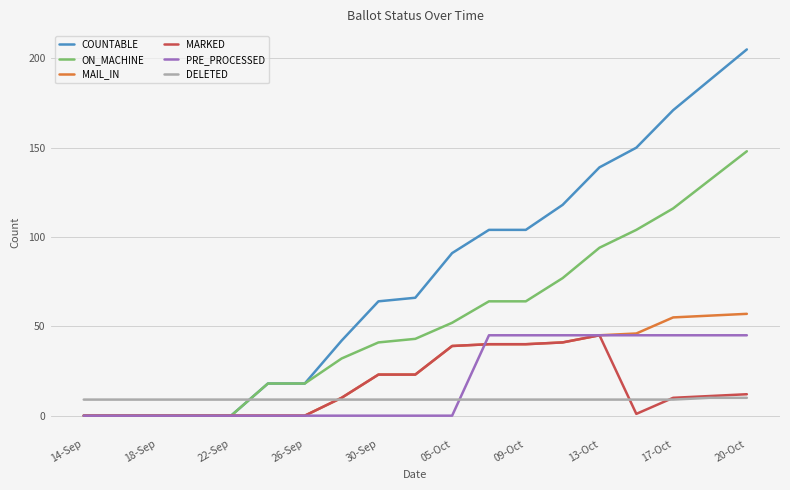

Which series has the largest total across all categories?

COUNTABLE